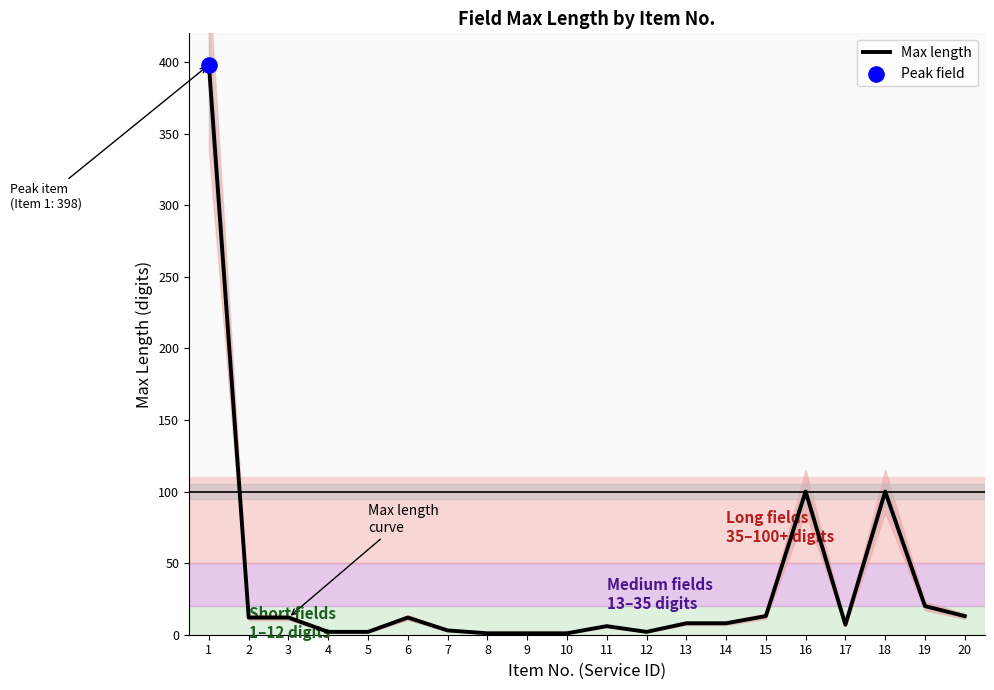

Approximately how many times larger is the value at 16 compared to 17?

14.3